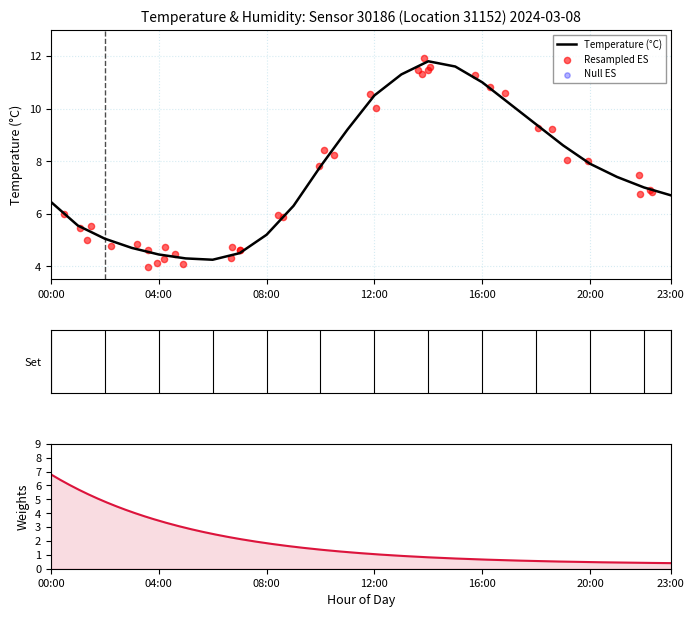

What is the ratio of the value at 13:00 to the value at 05:00?

2.6